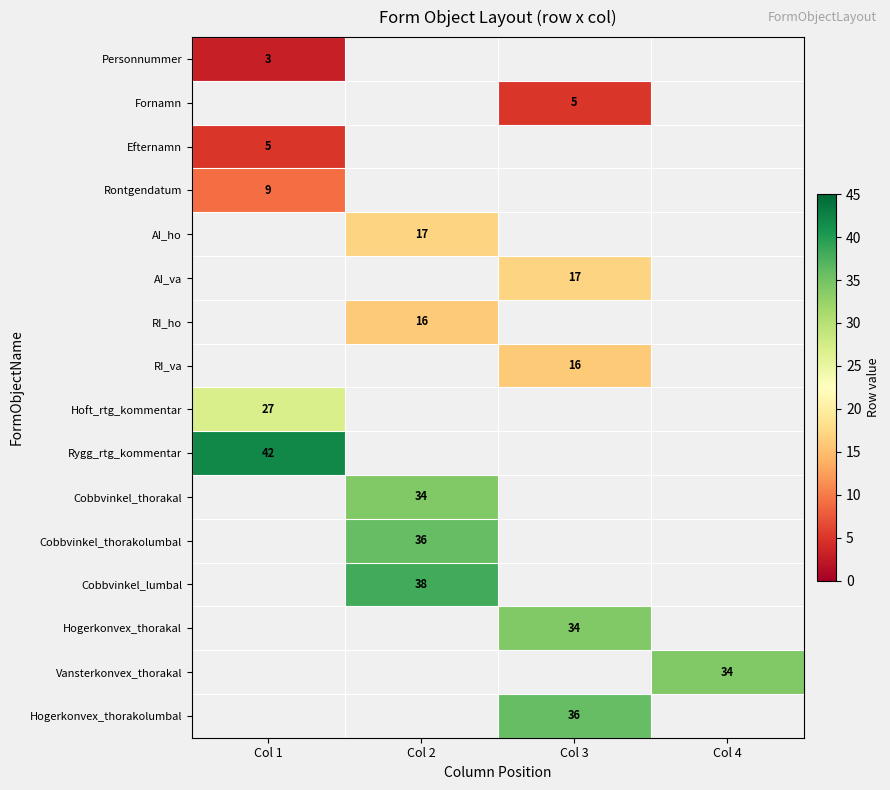

The Hogerkonvex_thorakolumbal series shows 62 at Col 3. True or false?

False